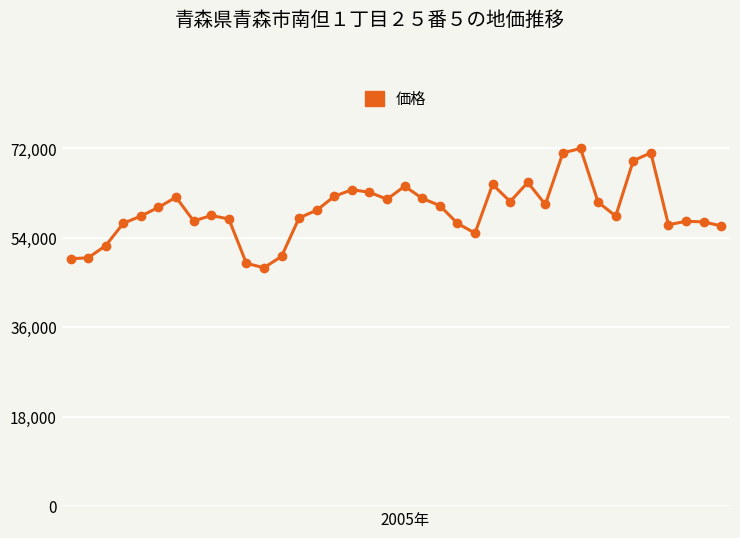

What is the minimum value shown in the chart?

48000.0